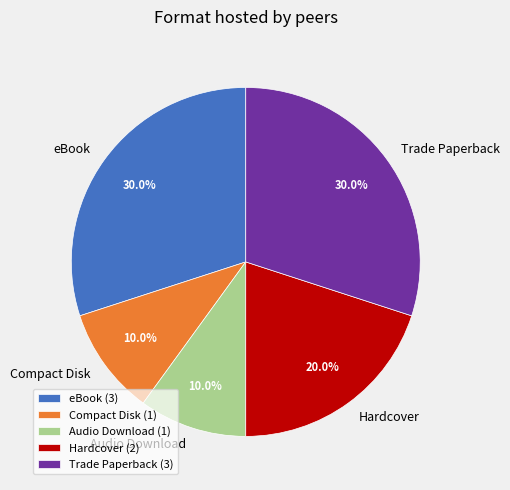

Is there any slice that represents more than half of the pie?

No